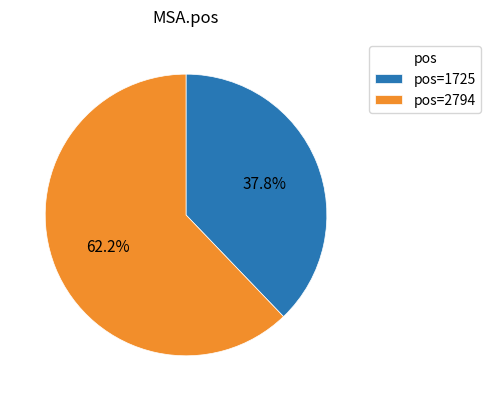

Which category accounts for the majority?

pos=2794